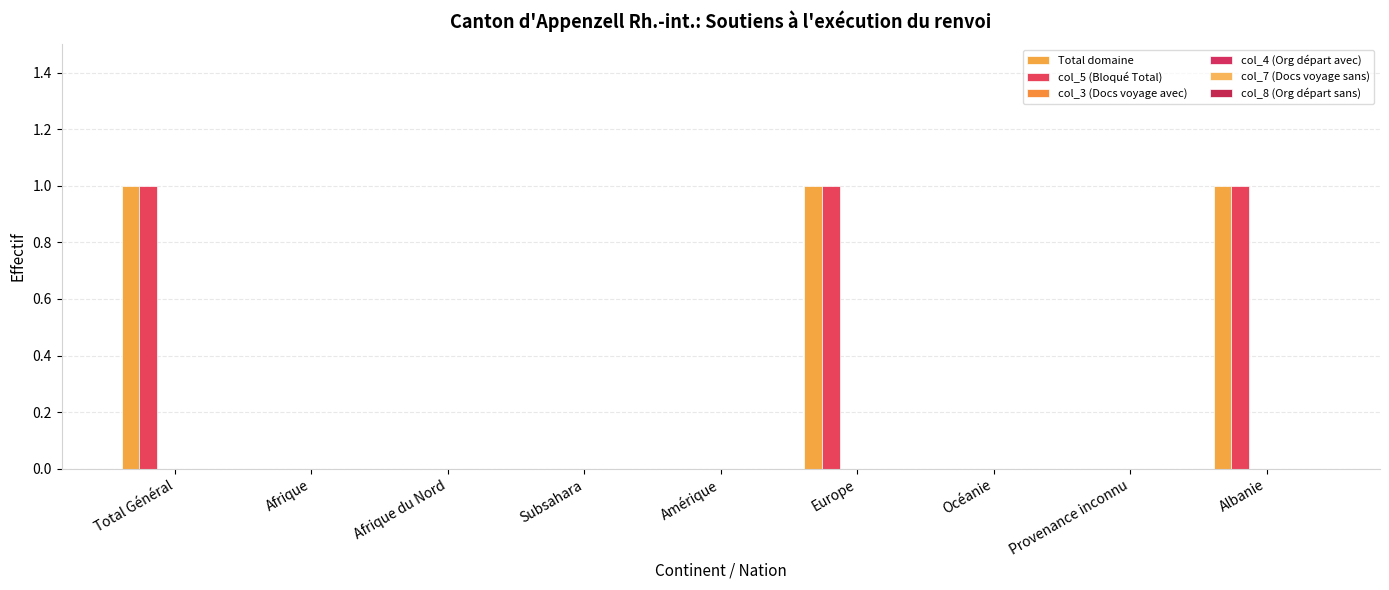

How many categories are shown in the chart?

9